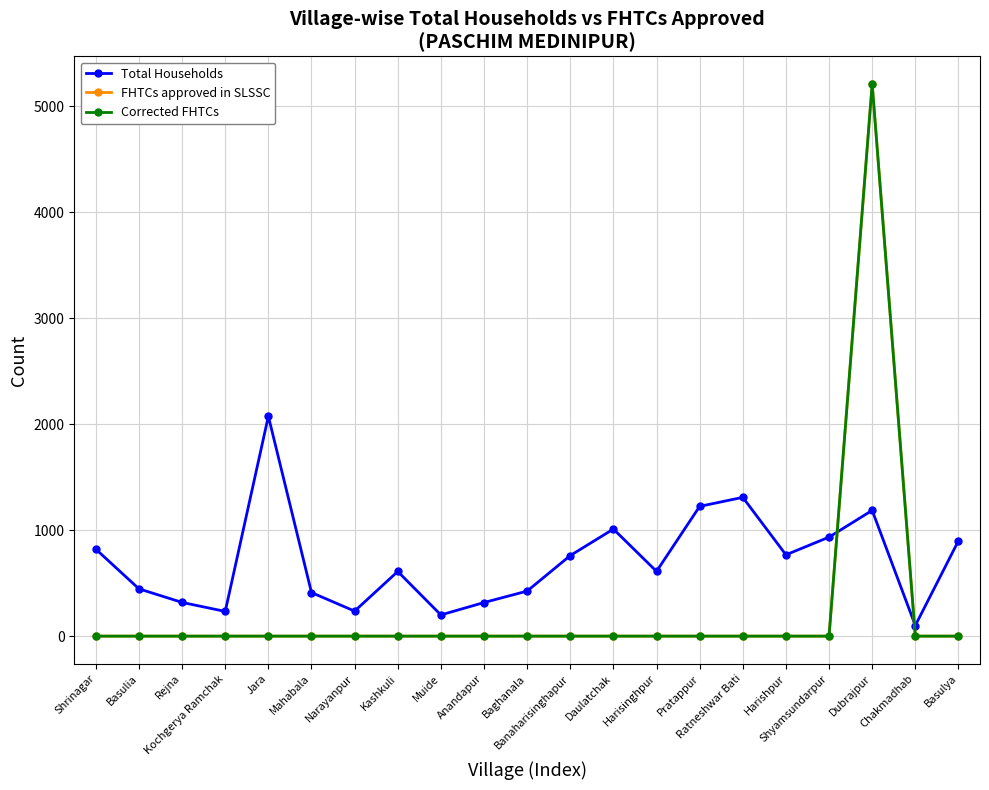

At how many categories does at least one series exceed 247?

17